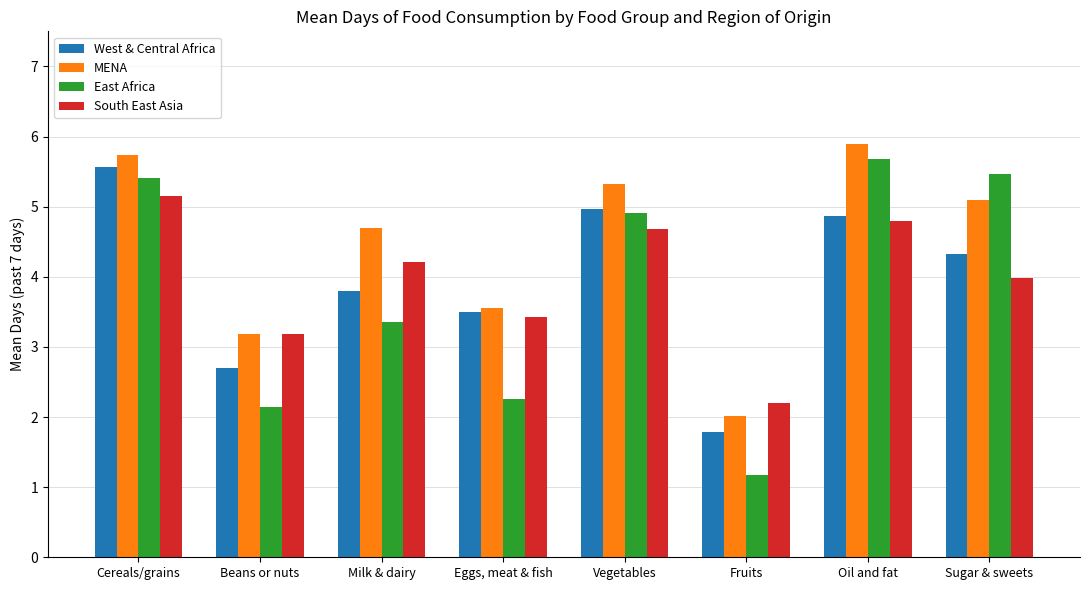

How many data points does each series have?

8